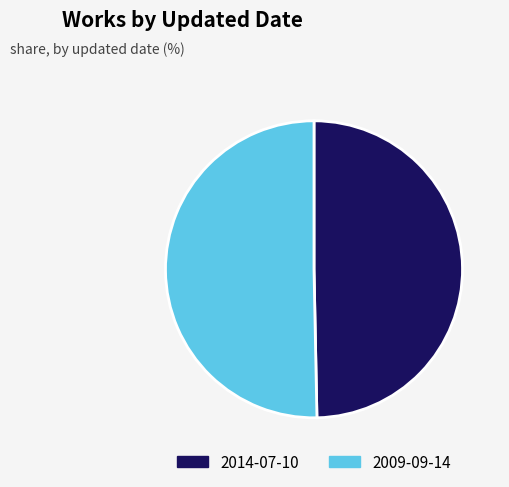

The 2014-07-10 slice represents 57% of the pie. True or false?

False